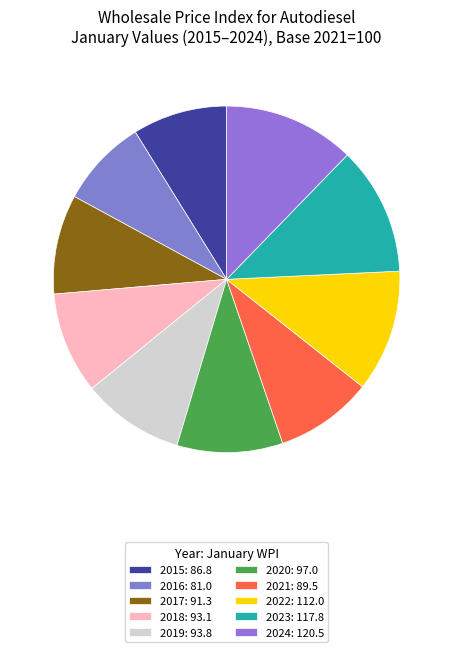

Combined, do 2016 and 2020 account for over 50%?

No